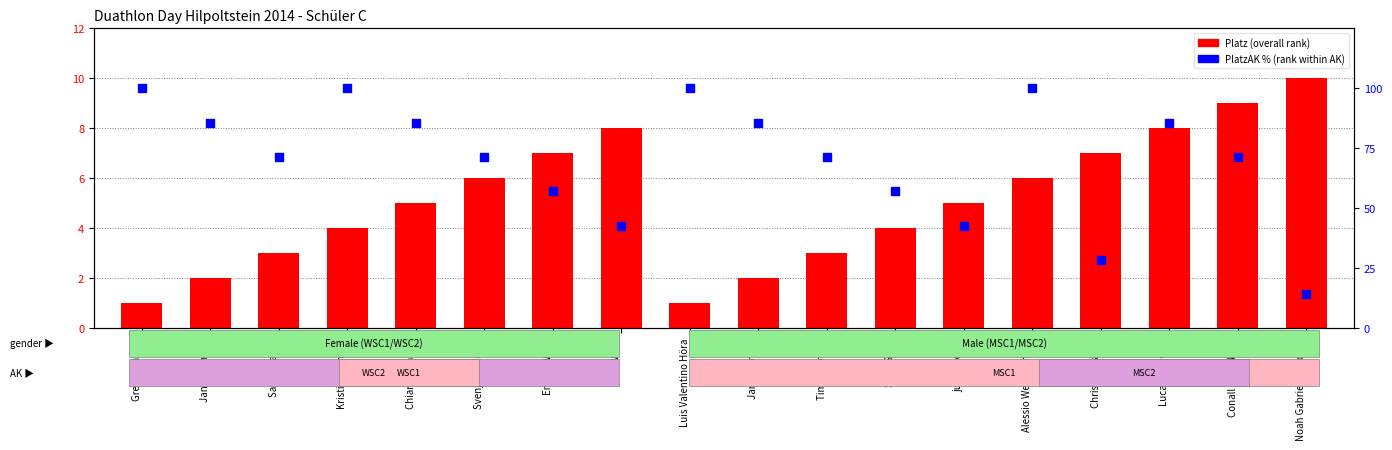

At which category is the sum across all series the highest?

Alessio Weinbrenner